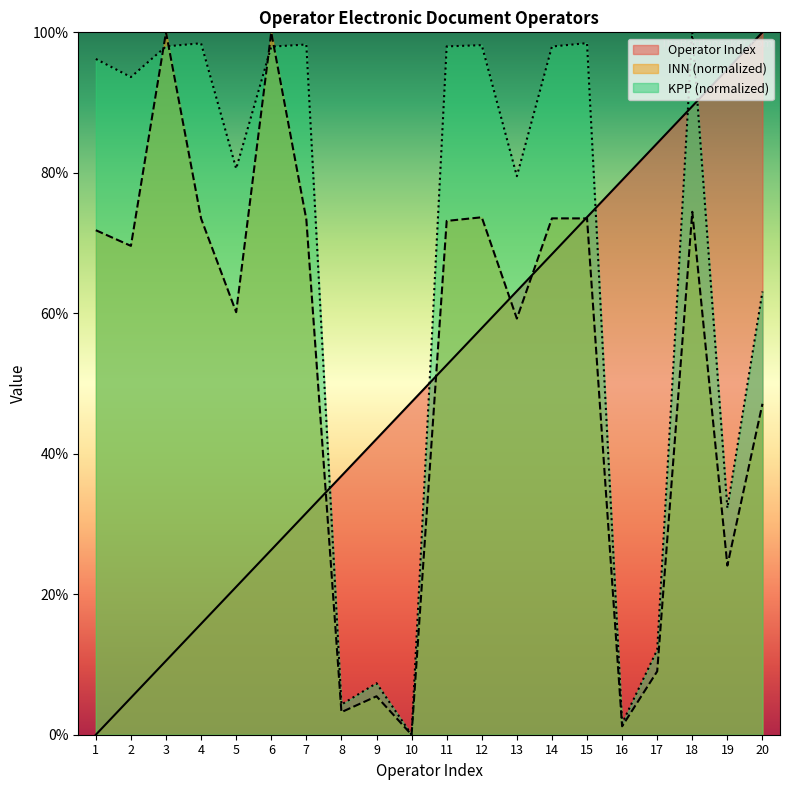

In INN, how many points are higher than both neighbors (excluding endpoints)?

6